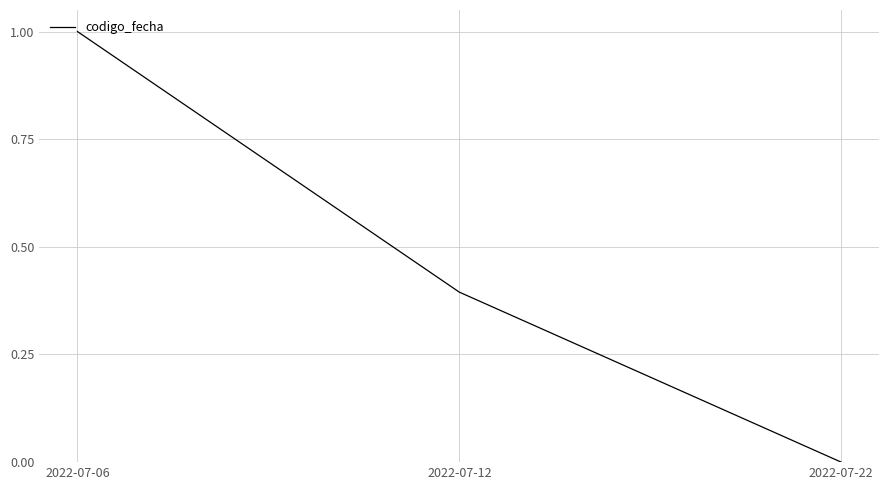

Which category has the highest value across all series?

2022-07-06